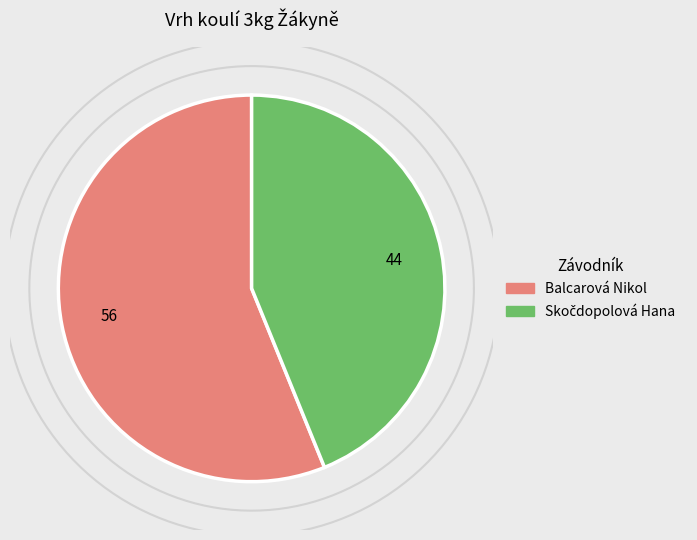

To the nearest percent, what percentage of the pie is Balcarová Nikol?

56%